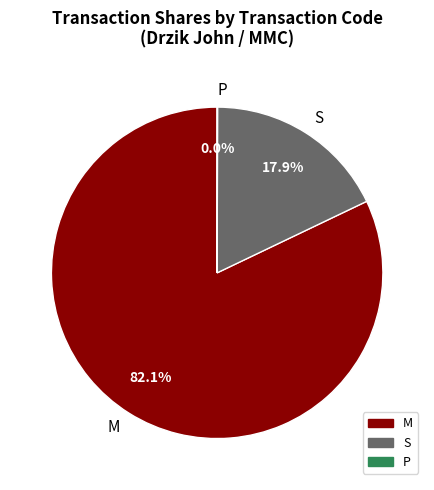

What is the largest slice in the pie chart?

M